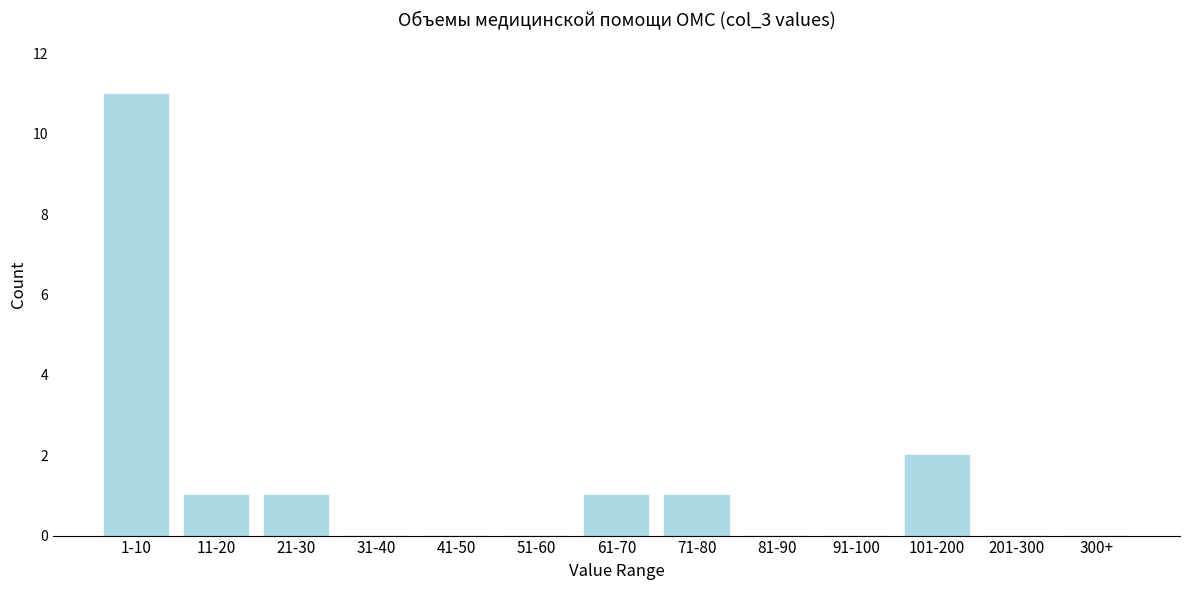

Reading right to left, extract all data points from this chart.

300+=0	201-300=0	101-200=2	91-100=0	81-90=0	71-80=1	61-70=1	51-60=0	41-50=0	31-40=0	21-30=1	11-20=1	1-10=11